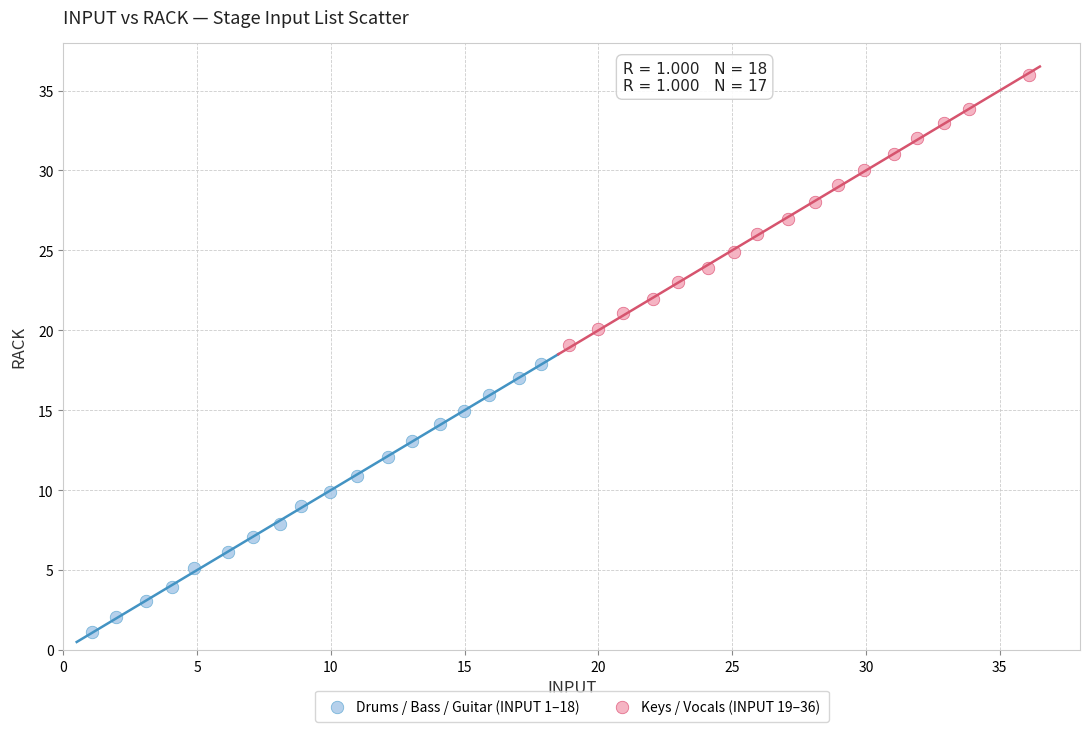

Which series contains the lowest Y value?

Drums / Bass / Guitar (INPUT 1–18)